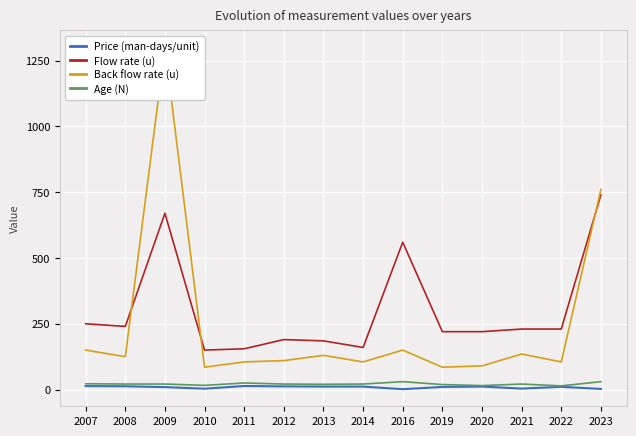

Reading left to right, extract all data points from this chart.

Price (man-days/unit): 13.2	12.5	9.3	3.3	13.5	12.1	11.4	11.3	1.4	10.0	11.4	3.7	10.4	2.4
Flow rate (u): 250.0	240.0	670.0	150.0	155.0	190.0	185.0	160.0	560.0	220.0	220.0	230.0	230.0	740.0
Back flow rate (u): 150.0	125.0	1300.0	85.0	105.0	110.0	130.0	105.0	150.0	85.0	90.0	135.0	105.0	760.0
Age (N): 22.0	21.0	21.0	16.0	25.0	21.0	20.0	21.0	30.0	19.0	15.0	21.0	14.0	30.0